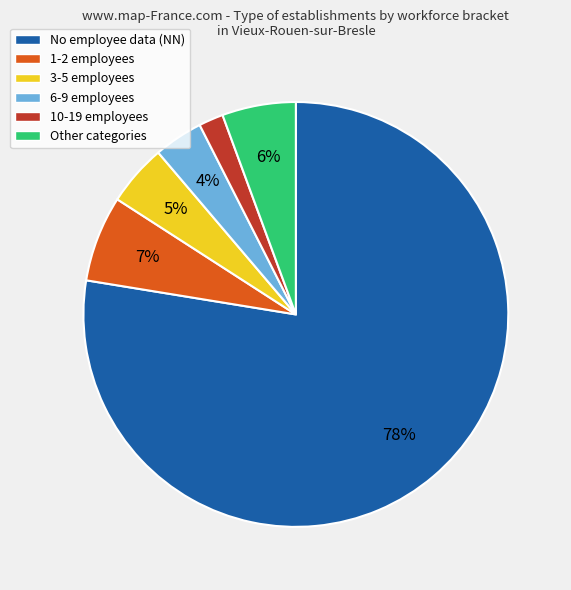

Rank the categories by value from lowest to highest.

10-19 employees, 6-9 employees, 3-5 employees, Other categories, 1-2 employees, No employee data (NN)